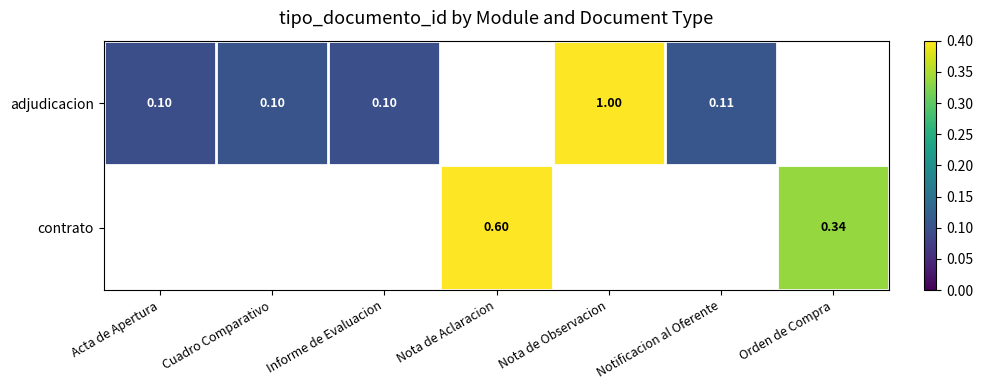

List the series in order of their overall mean, lowest first.

adjudicacion, contrato